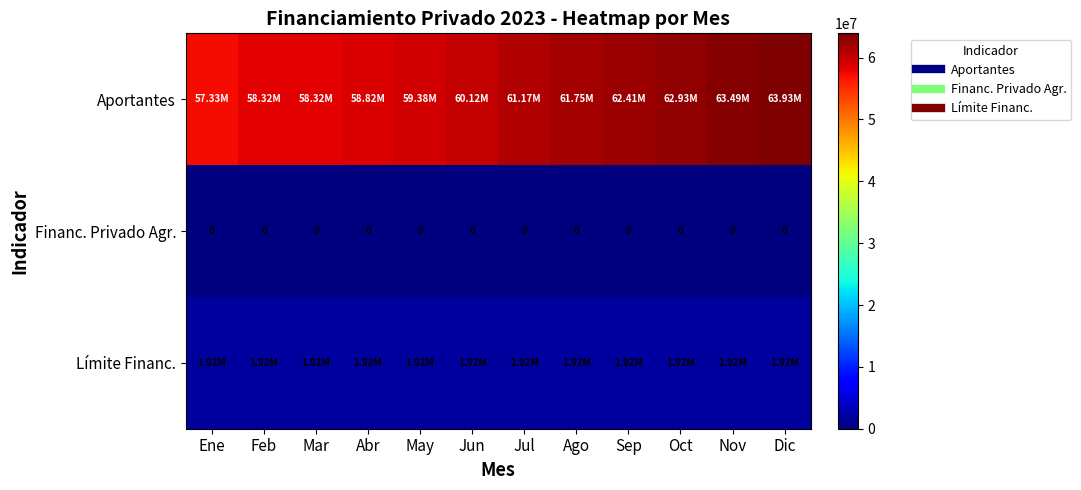

What is the spread (max minus min) of values at Jun?

60119010.0